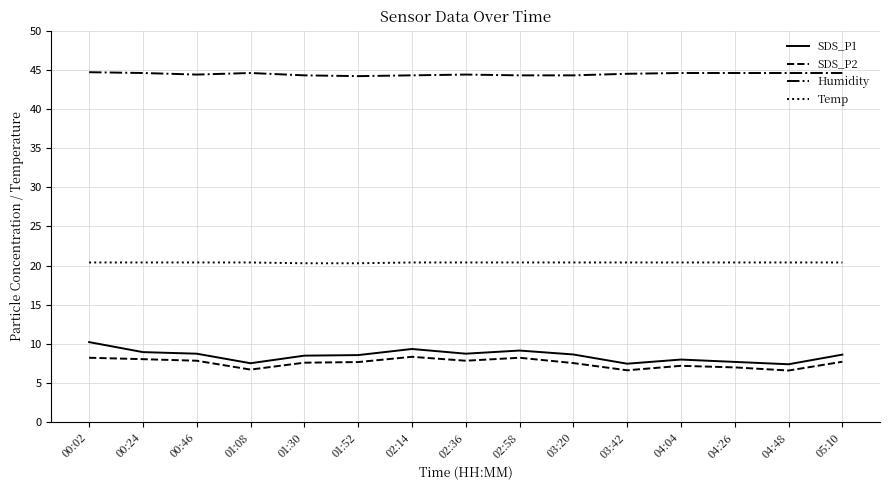

What position from the right is 01:30?

11